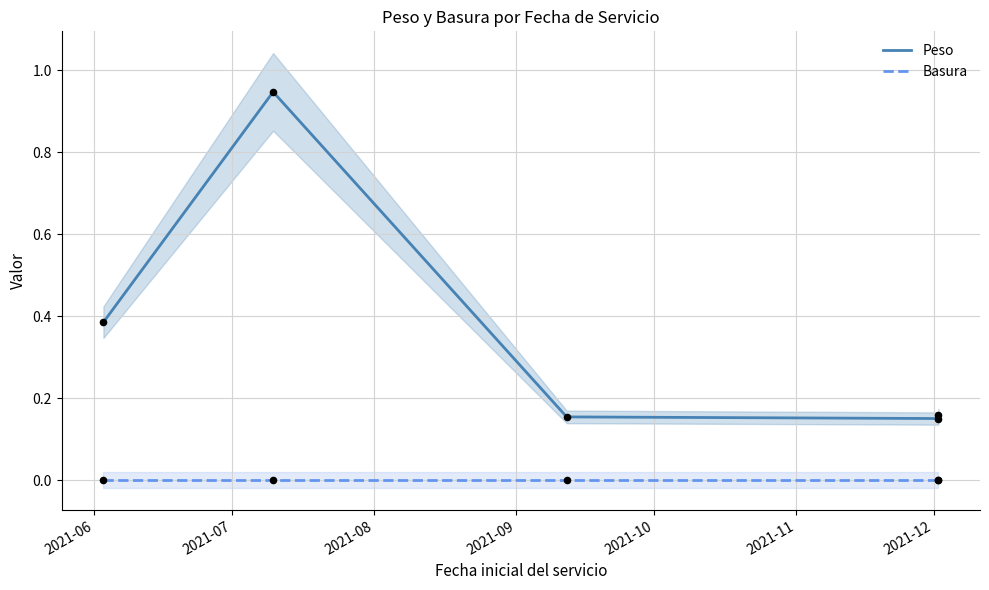

At which category is the sum across all series the highest?

2021-07